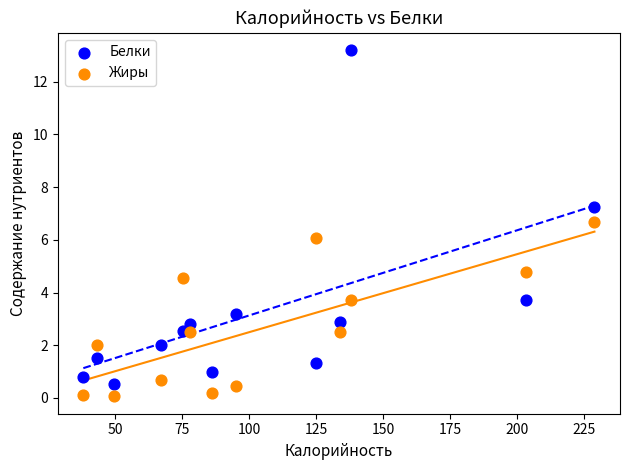

What are all the series names shown in the legend?

Белки, Жиры